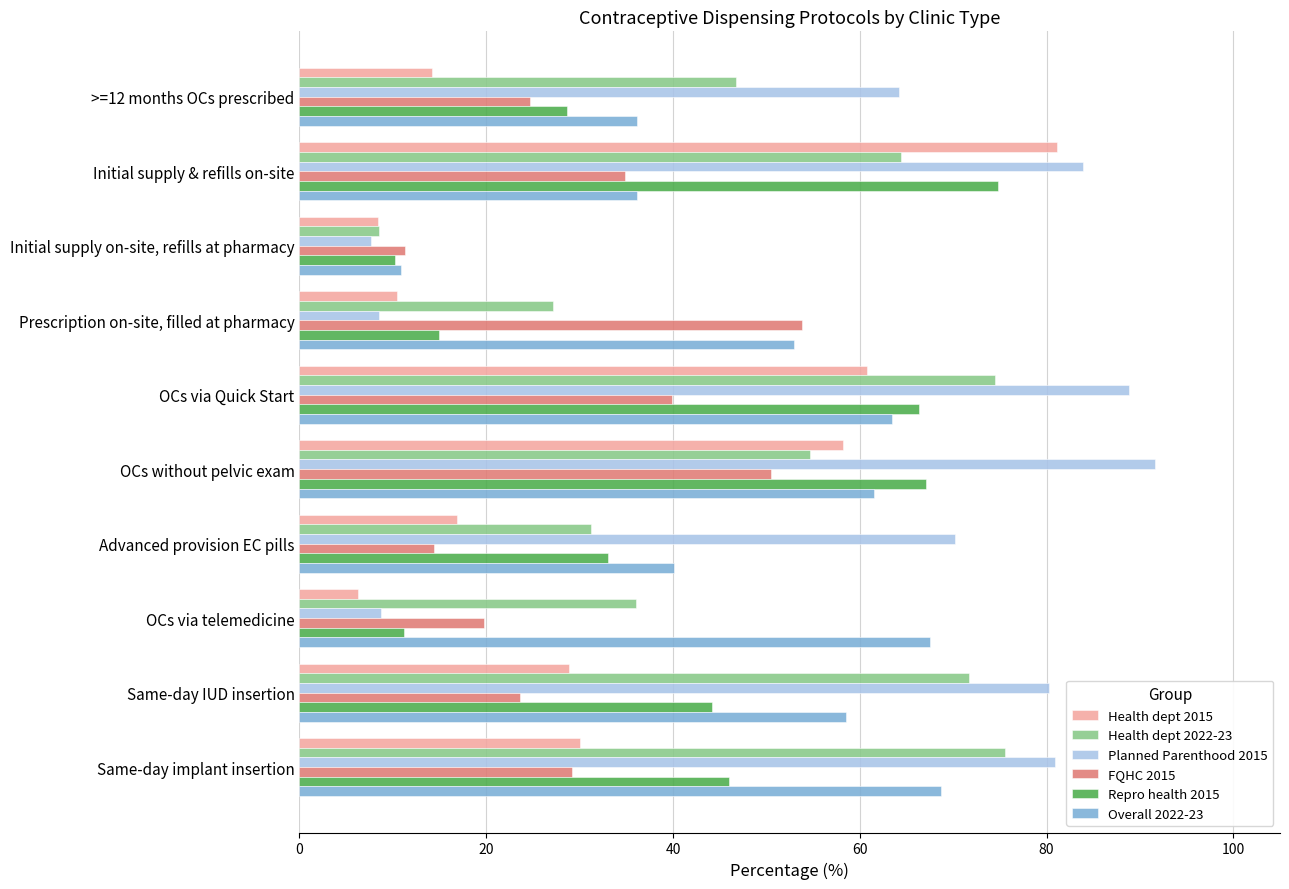

How many values in the Health dept 2022-23 series exceed 54?

5